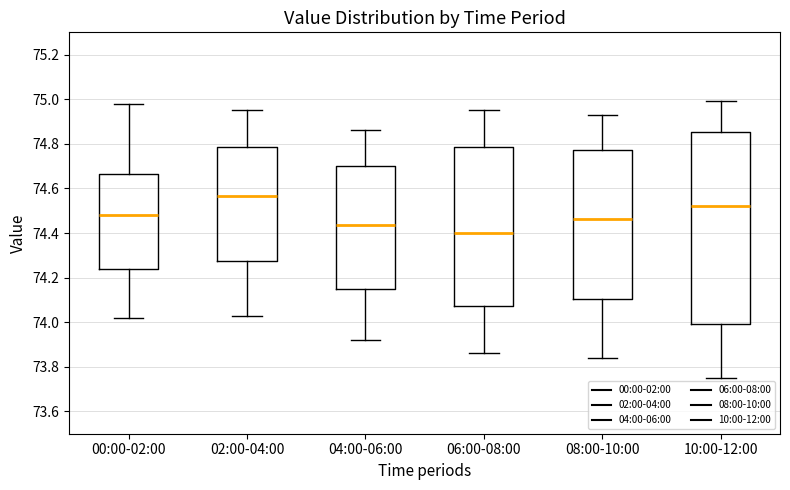

Which box has the highest median line?

02:00-04:00